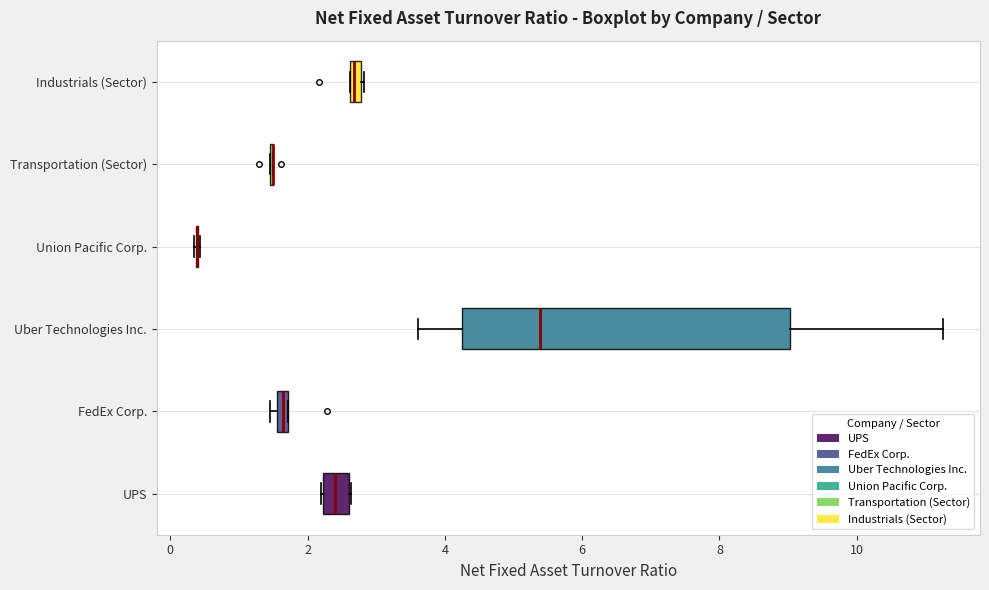

Comparing the boxes themselves (not the whiskers), which one is the widest?

Uber Technologies Inc.